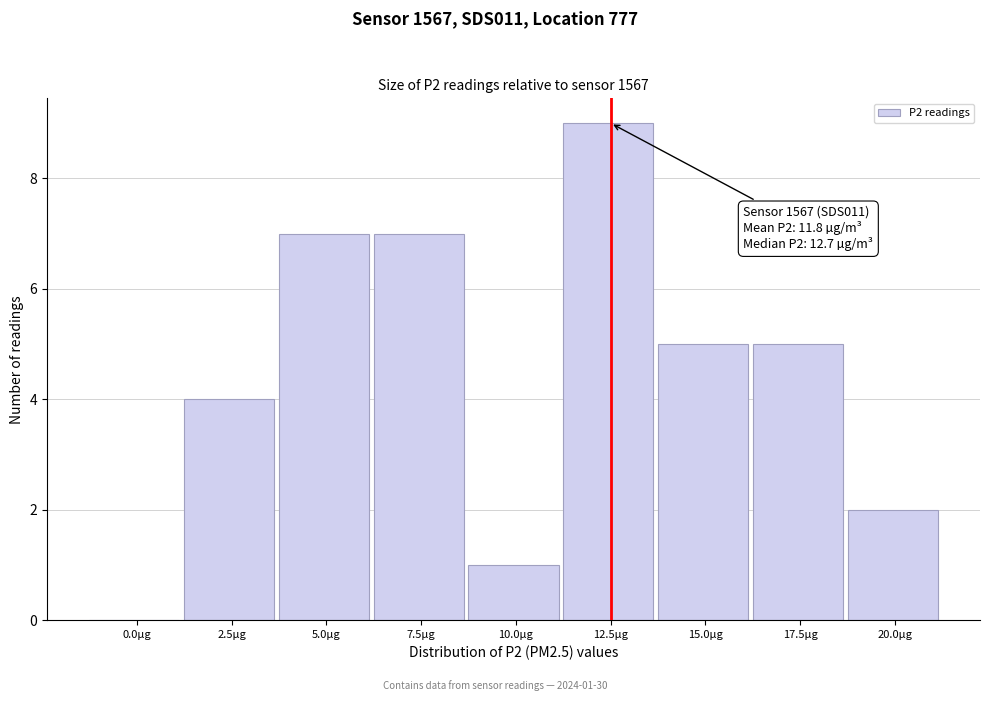

Reading left to right, transcribe all the data shown in this chart.

0.0µg=0	2.5µg=4	5.0µg=7	7.5µg=7	10.0µg=1	12.5µg=9	15.0µg=5	17.5µg=5	20.0µg=2